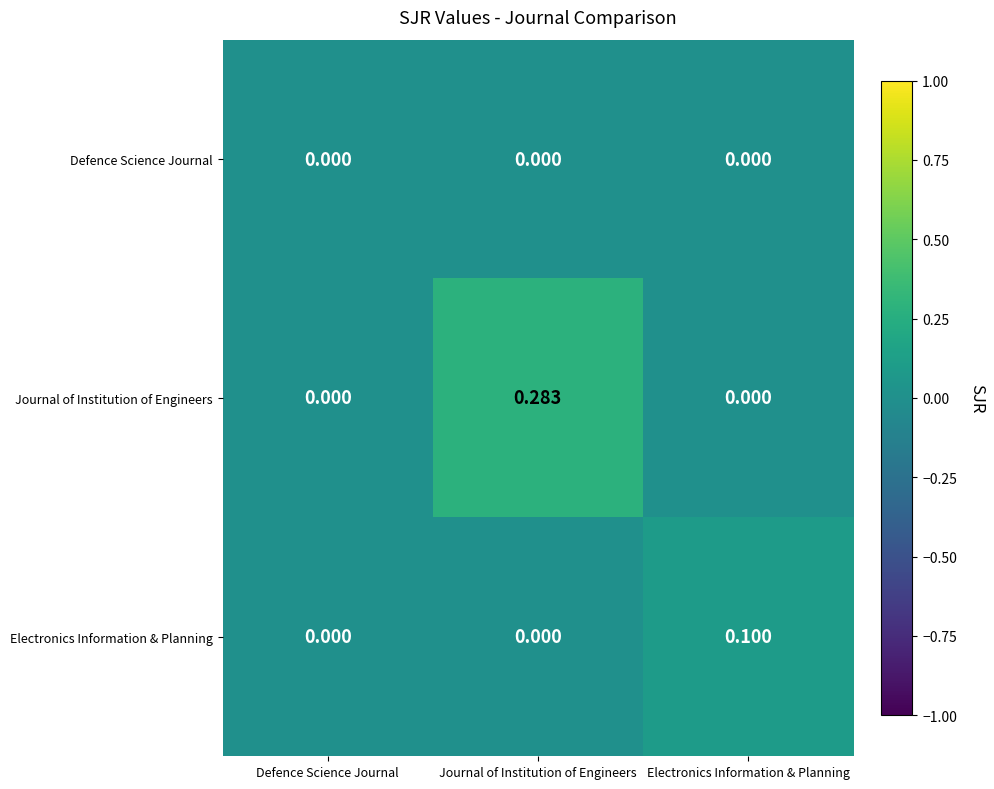

Rank the series by their average value, from highest to lowest.

Journal of Institution of Engineers, Electronics Information & Planning, Defence Science Journal